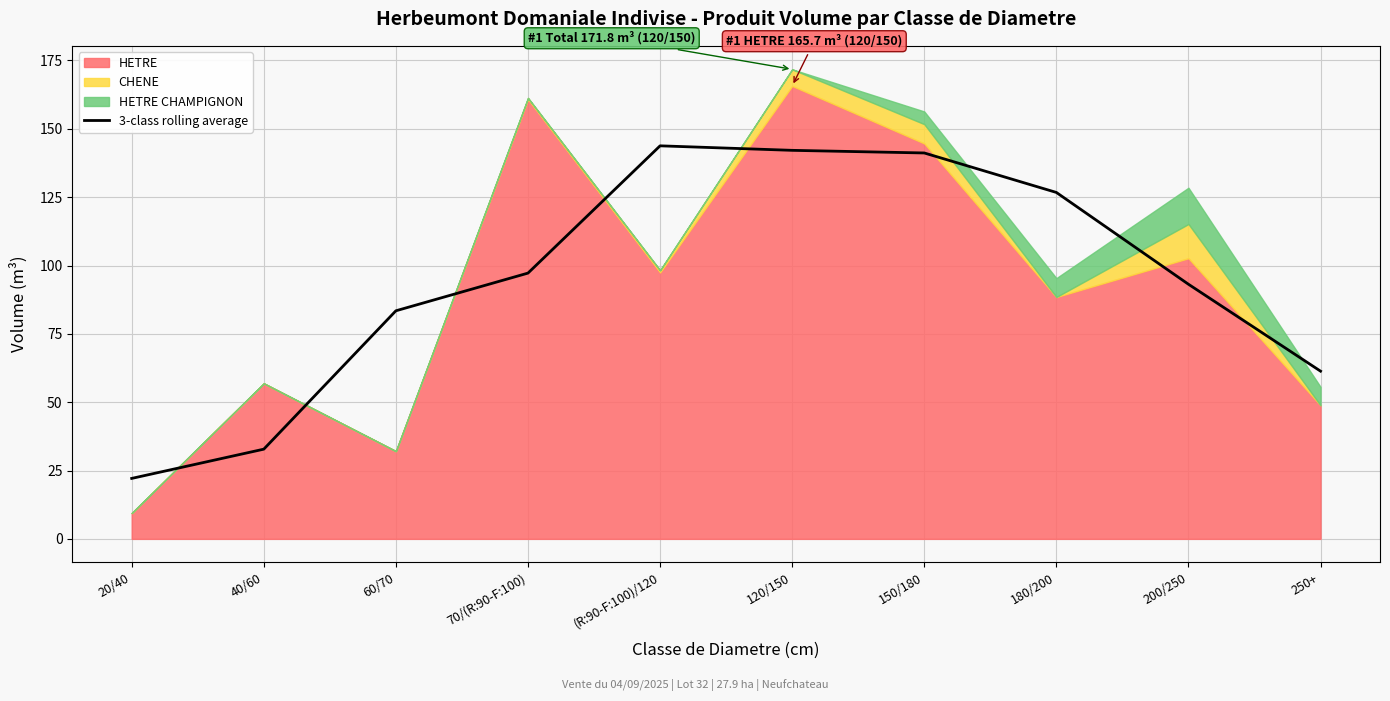

Between 200/250 and 180/200, which is larger?

180/200